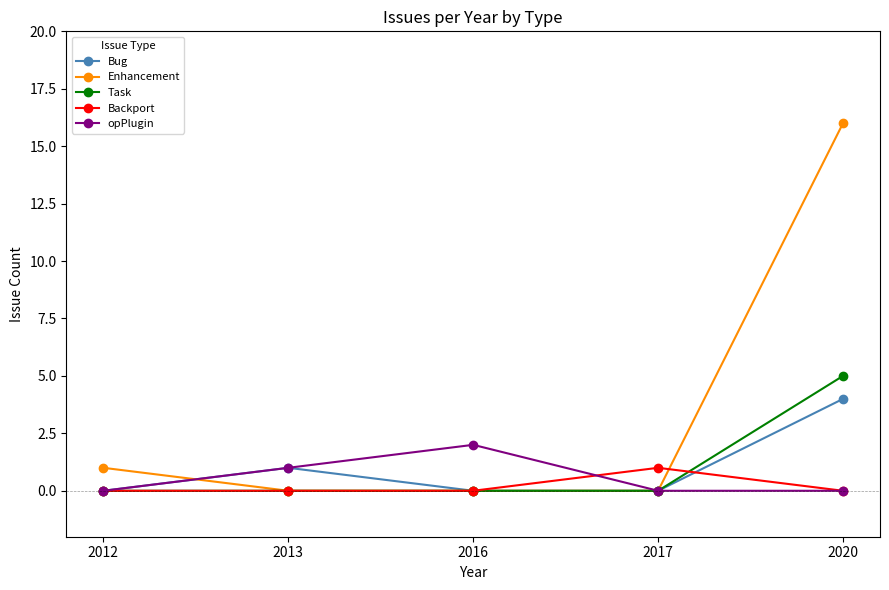

Which series has the largest range (max minus min)?

Enhancement